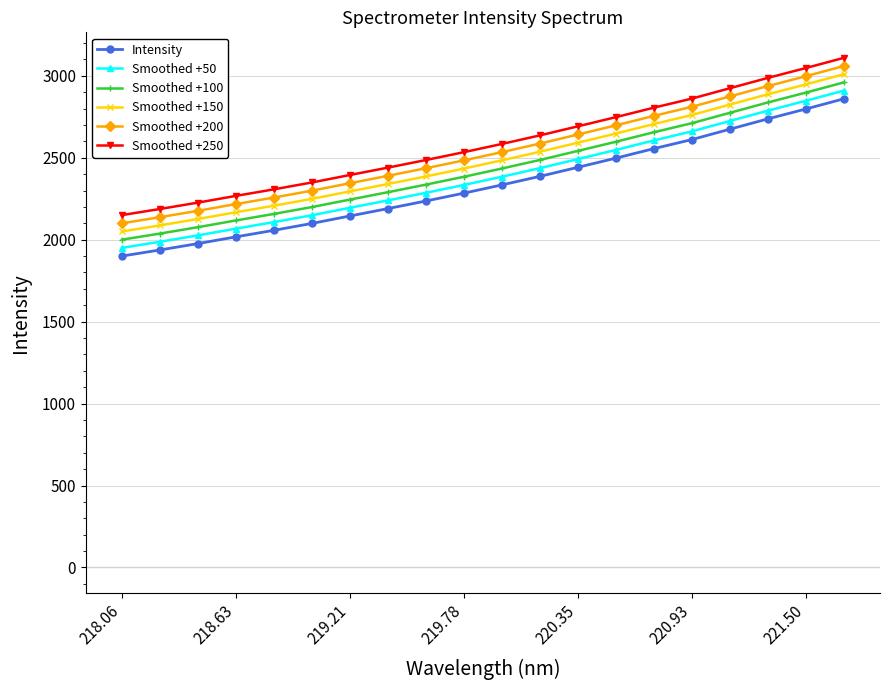

Reading right to left, extract all data points from this chart.

Intensity: 2859.8	2797.7	2737.4	2674.5	2611.2	2555.9	2497.9	2442.0	2386.7	2334.5	2284.2	2236.3	2190.0	2144.9	2099.4	2057.4	2017.4	1976.4	1937.3	1900.2
Smoothed +50: 2909.8	2847.7	2787.4	2724.5	2661.2	2605.9	2547.9	2492.0	2436.7	2384.5	2334.2	2286.3	2240.0	2194.9	2149.4	2107.4	2067.4	2026.4	1987.3	1950.2
Smoothed +100: 2959.8	2897.7	2837.4	2774.5	2711.2	2655.9	2597.9	2542.0	2486.7	2434.5	2384.2	2336.3	2290.0	2244.9	2199.4	2157.4	2117.4	2076.4	2037.3	2000.2
Smoothed +150: 3009.8	2947.7	2887.4	2824.5	2761.2	2705.9	2647.9	2592.0	2536.7	2484.5	2434.2	2386.3	2340.0	2294.9	2249.4	2207.4	2167.4	2126.4	2087.3	2050.2
Smoothed +200: 3059.8	2997.7	2937.4	2874.5	2811.2	2755.9	2697.9	2642.0	2586.7	2534.5	2484.2	2436.3	2390.0	2344.9	2299.4	2257.4	2217.4	2176.4	2137.3	2100.2
Smoothed +250: 3109.8	3047.7	2987.4	2924.5	2861.2	2805.9	2747.9	2692.0	2636.7	2584.5	2534.2	2486.3	2440.0	2394.9	2349.4	2307.4	2267.4	2226.4	2187.3	2150.2